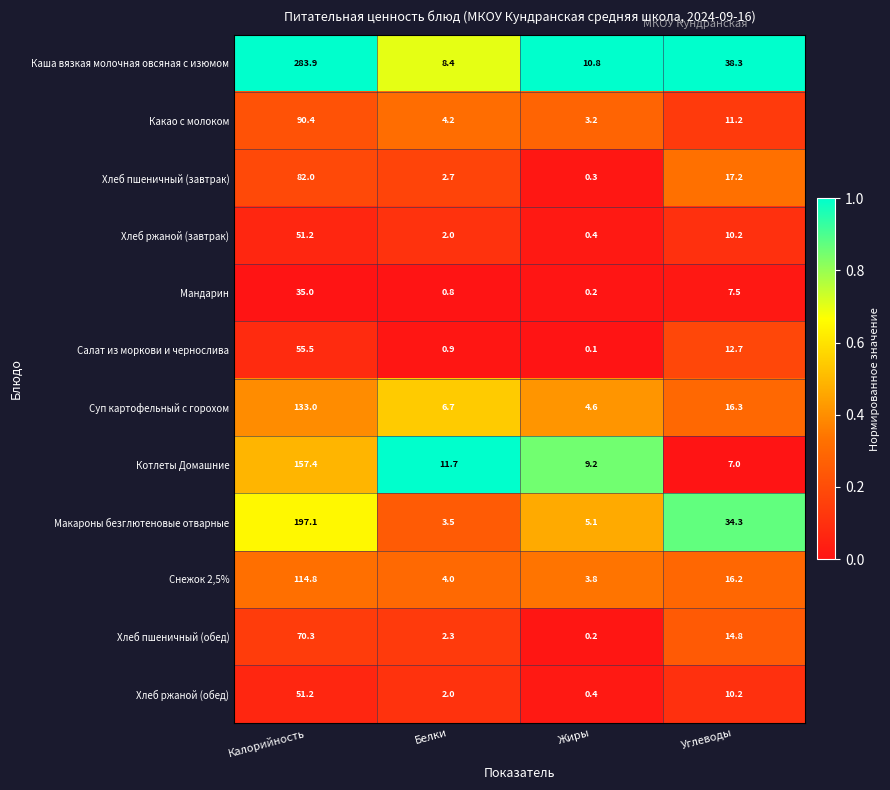

Where does the Хлеб ржаной (обед) series first go above 10?

Калорийность